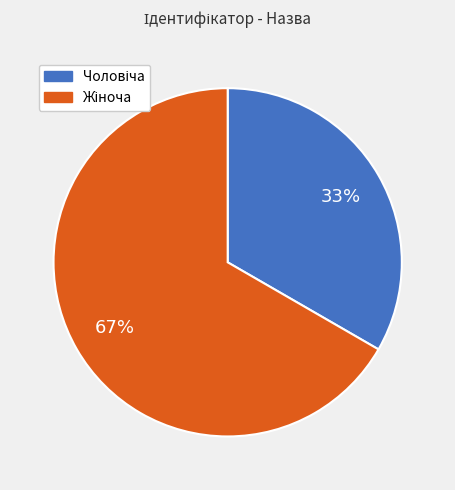

Does any single category account for the majority?

Yes